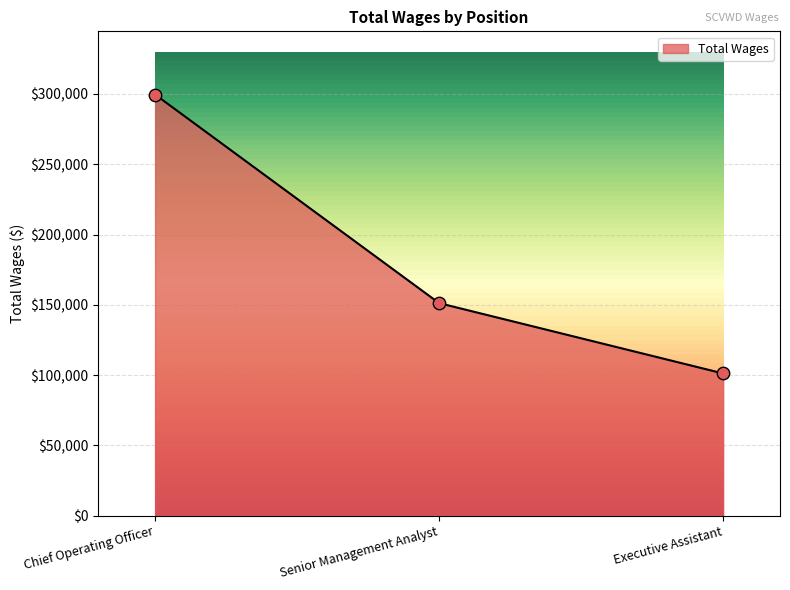

What is the change in value from Chief Operating Officer to Senior Management Analyst?

-148416